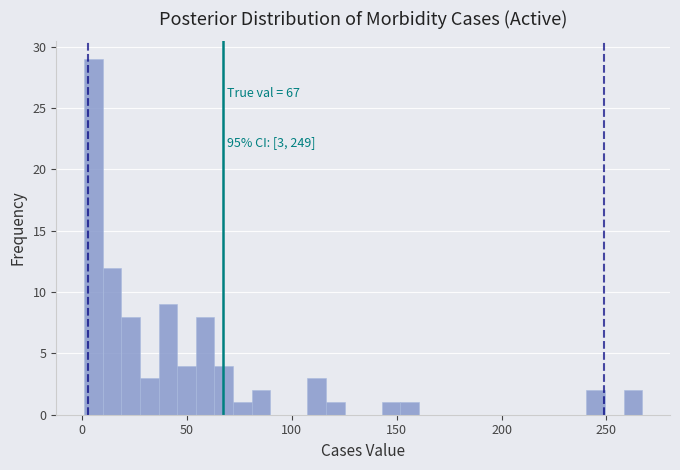

Around what value on the x-axis is the tallest bar? Give the approximate position of its centre, as read against the axis.

5